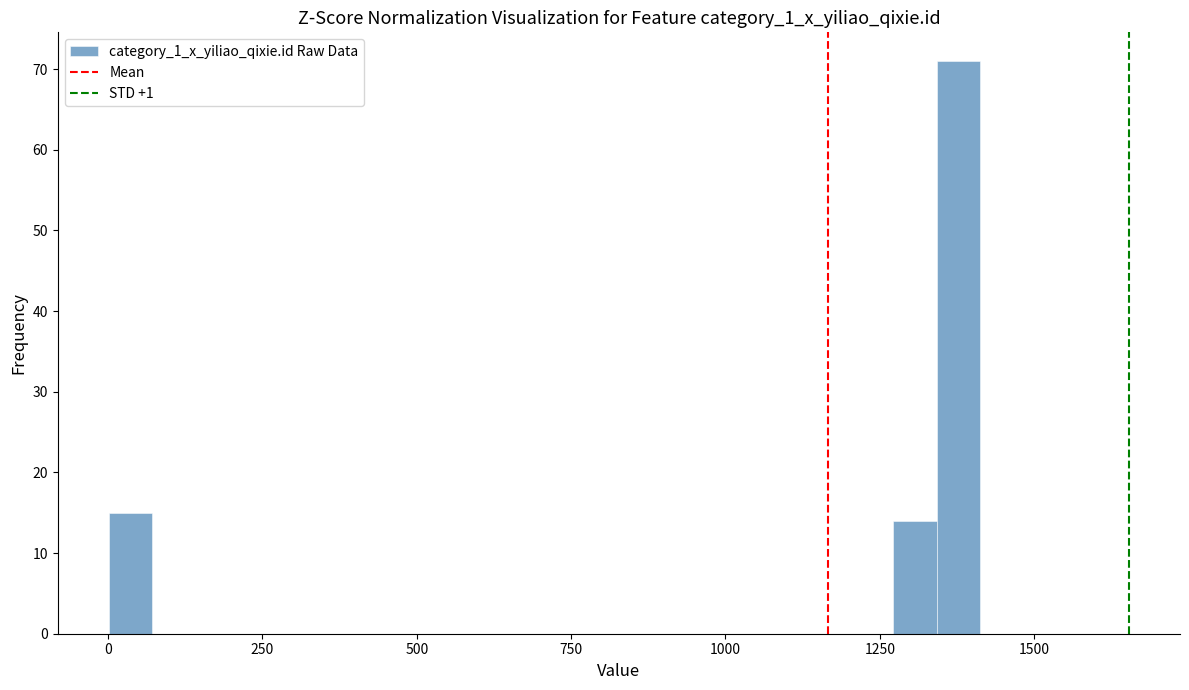

Read against the x-axis, roughly where is the centre of the tallest bar?

1400